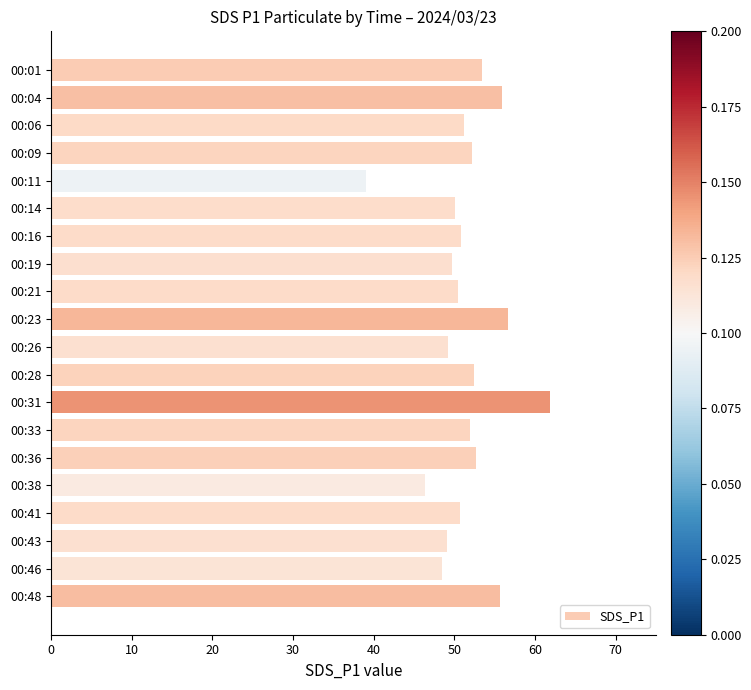

What is the value of the 14th bar from the top?

51.9